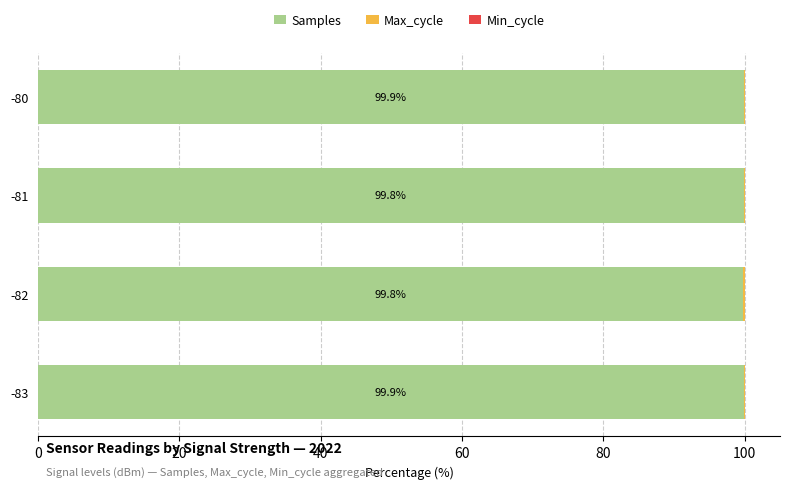

True or false: Samples has a value of 99.8 at -81.

True